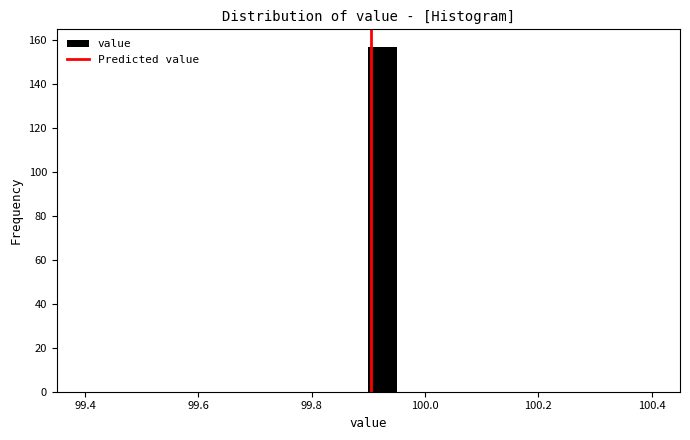

Read against the x-axis, roughly where is the centre of the tallest bar?

99.92